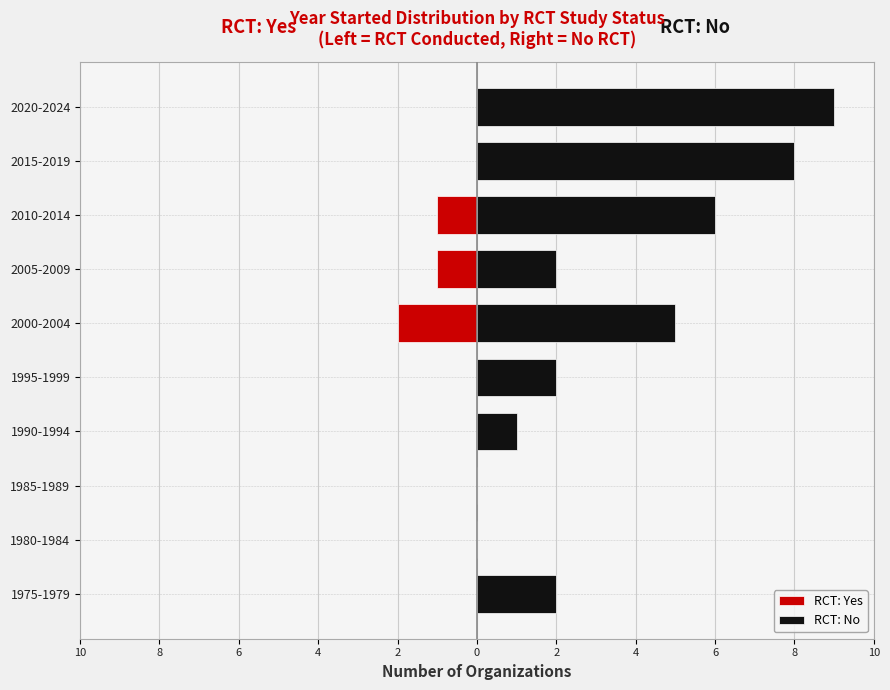

What is the lowest value of the RCT: Yes series?

-2